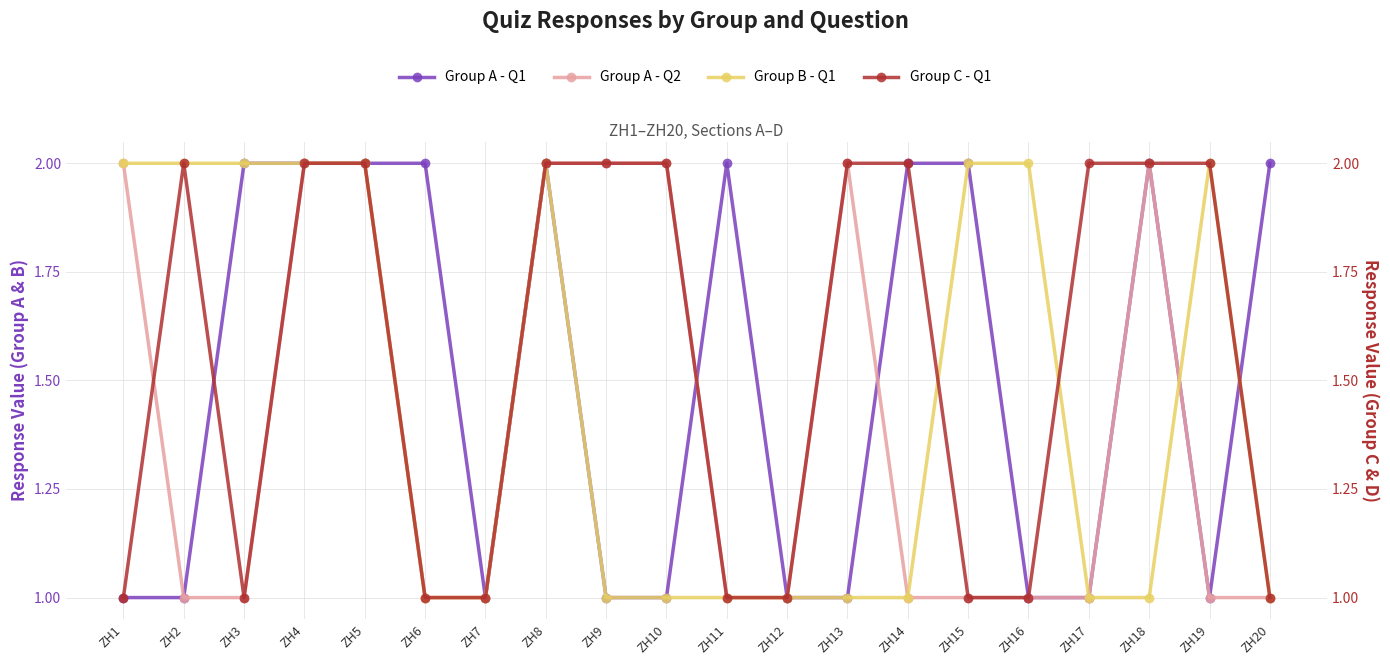

How many interior local peaks does the Group B - Q1 series have?

2